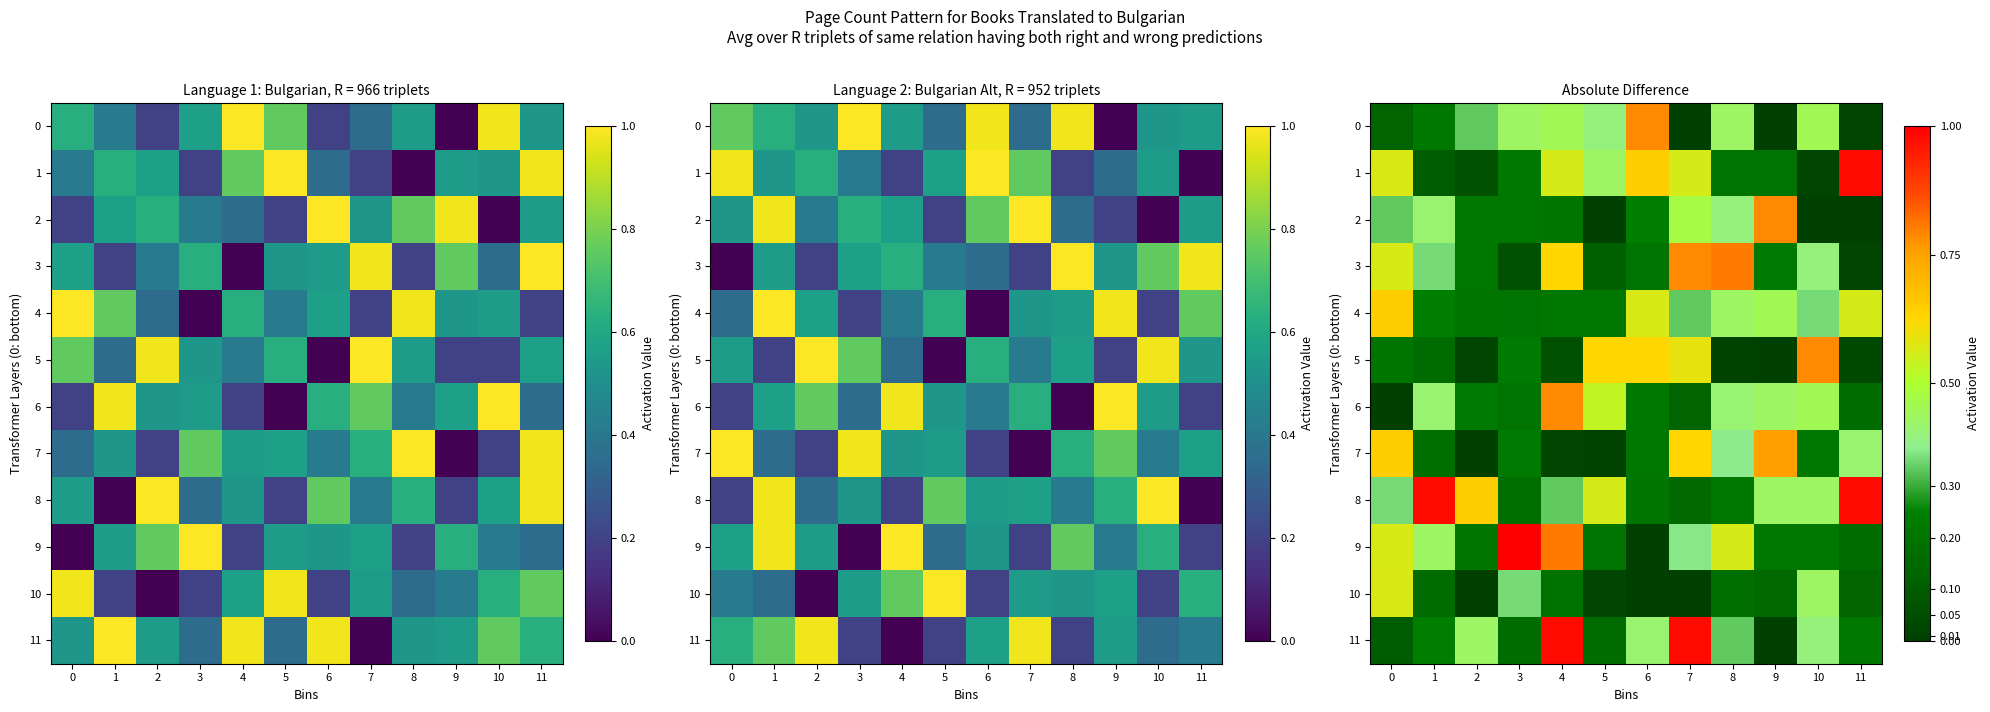

The 5 series shows 0.0 at 8. True or false?

False